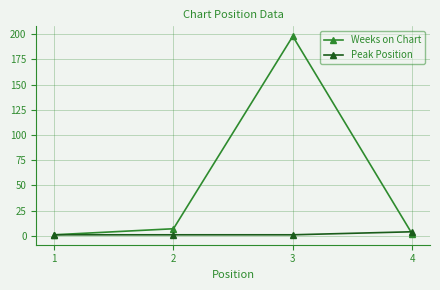

What are all the series names shown in the legend?

Weeks on Chart, Peak Position